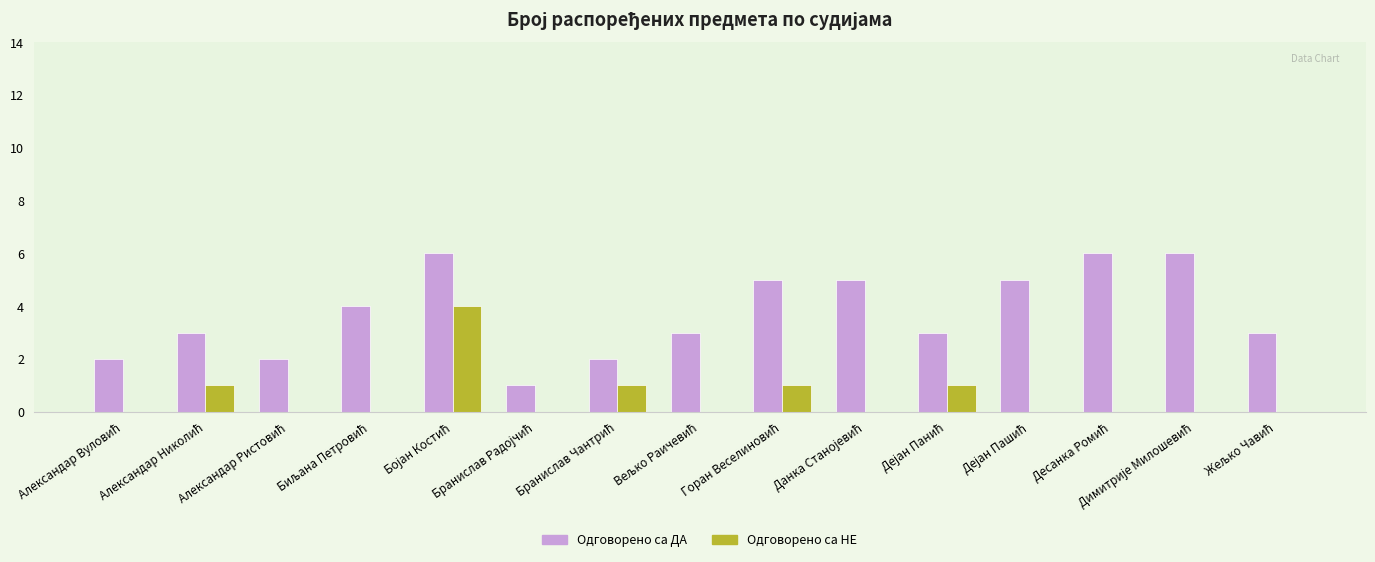

Which series has the largest total across all categories?

Одговорено са ДА